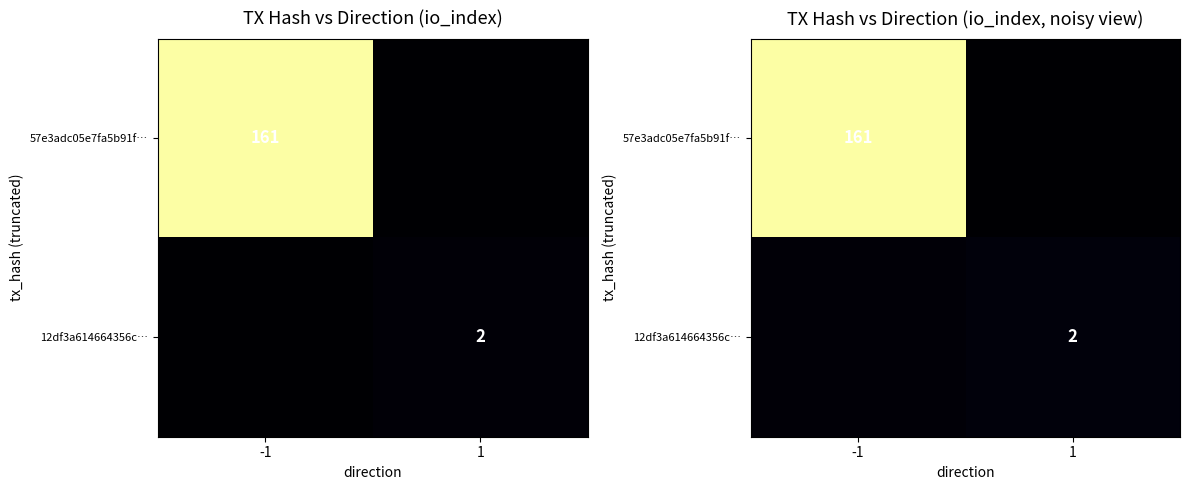

List the series in order of their overall mean, highest first.

57e3adc05e7fa5b91f…, 12df3a614664356c…